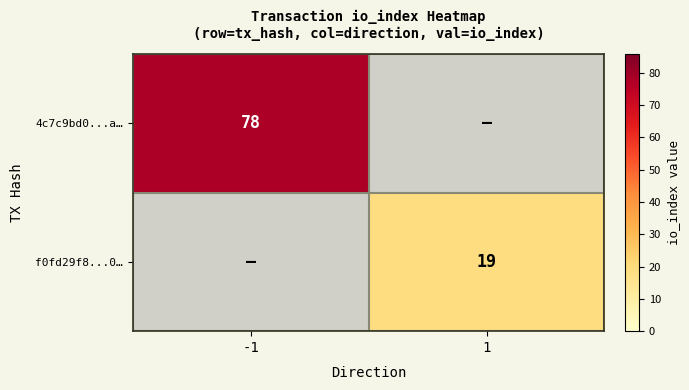

The f0fd29f8...0… series shows 11 at 1. True or false?

False